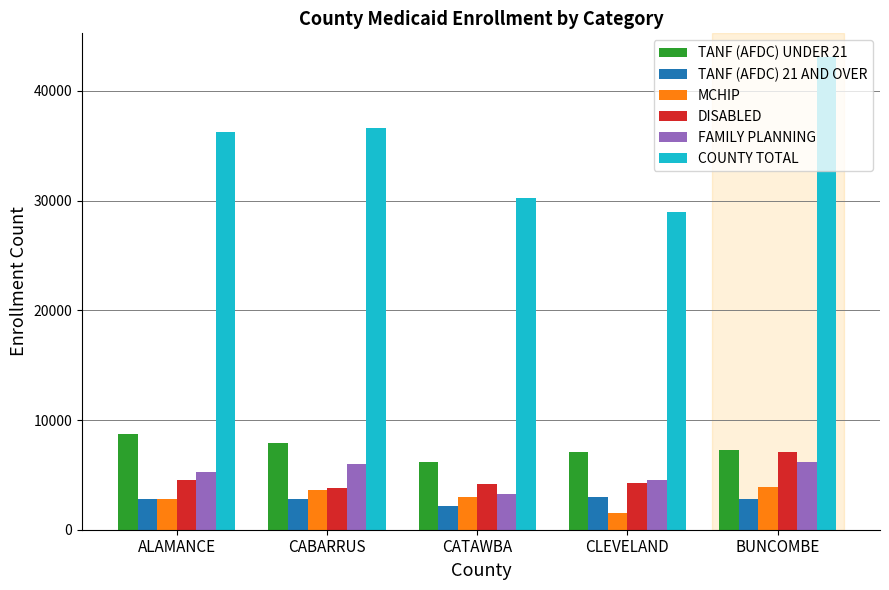

True or false: TANF (AFDC) UNDER 21 has a value of 4123 at CABARRUS.

False